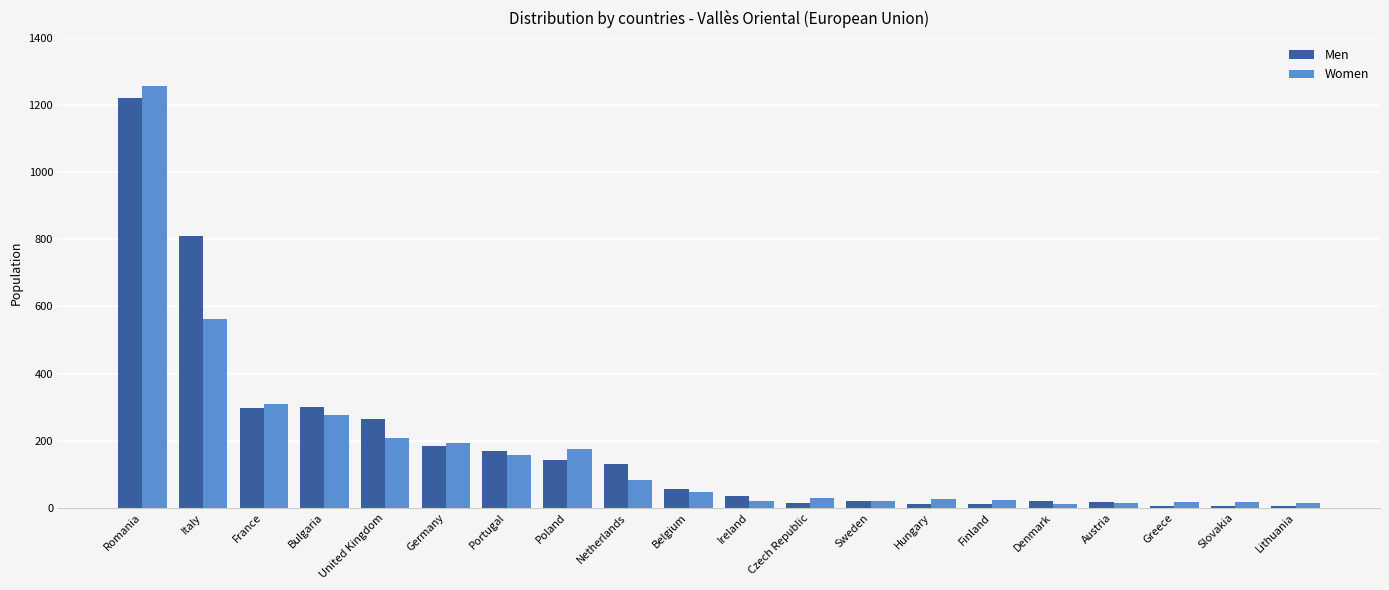

Is the value of Women at Lithuania greater than the value of Men at Italy?

No